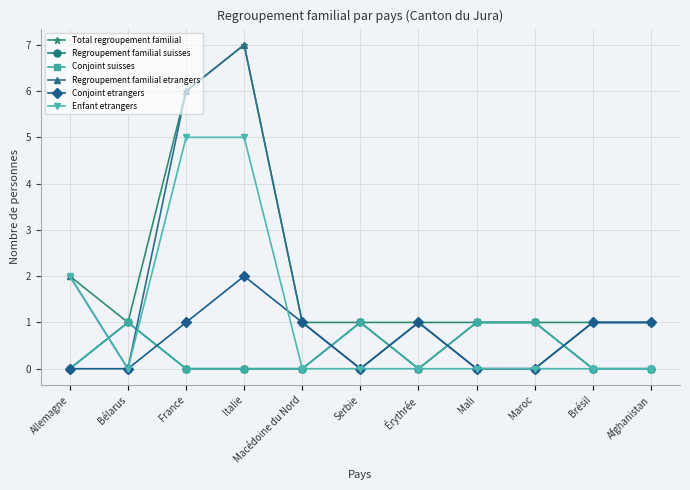

Does the chart have visible grid lines?

Yes